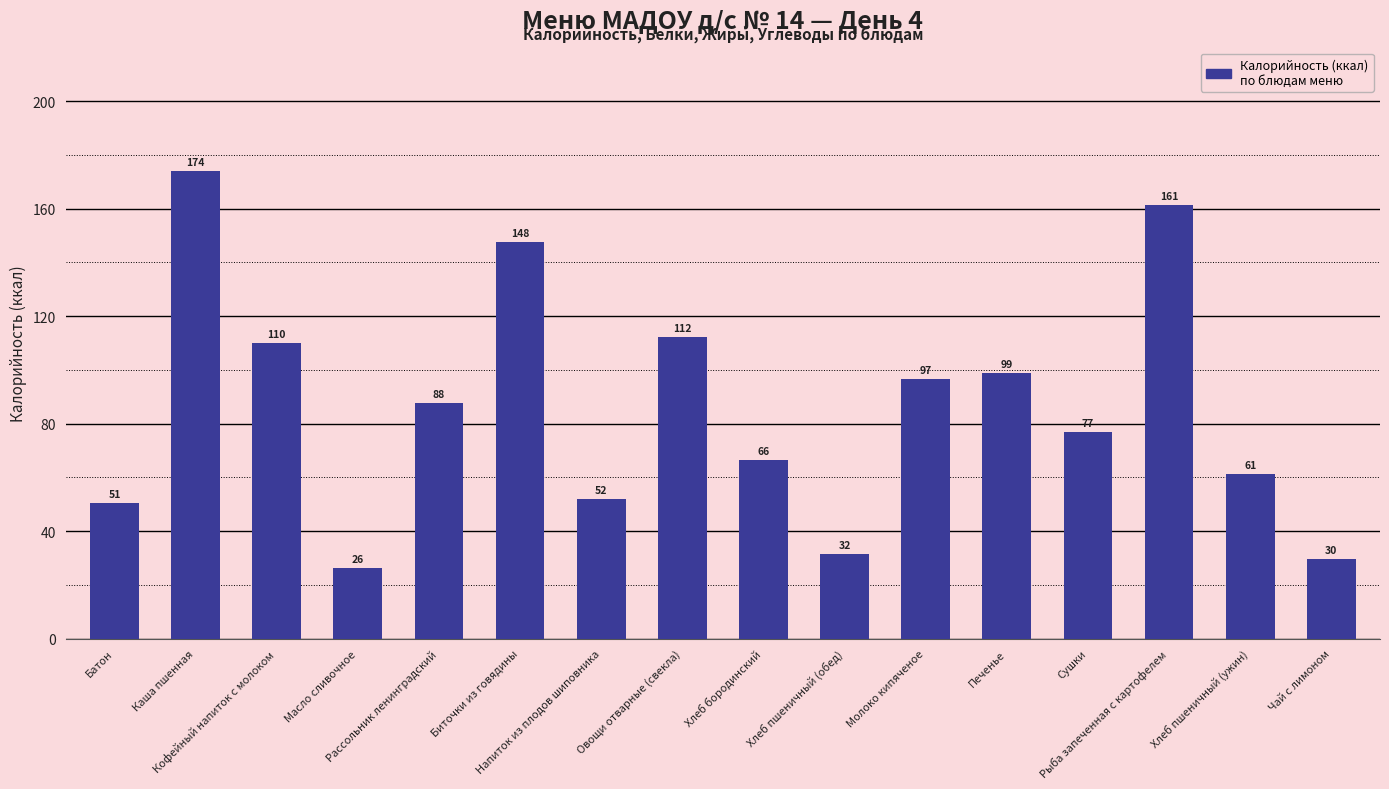

What is the smallest value displayed?

26.5